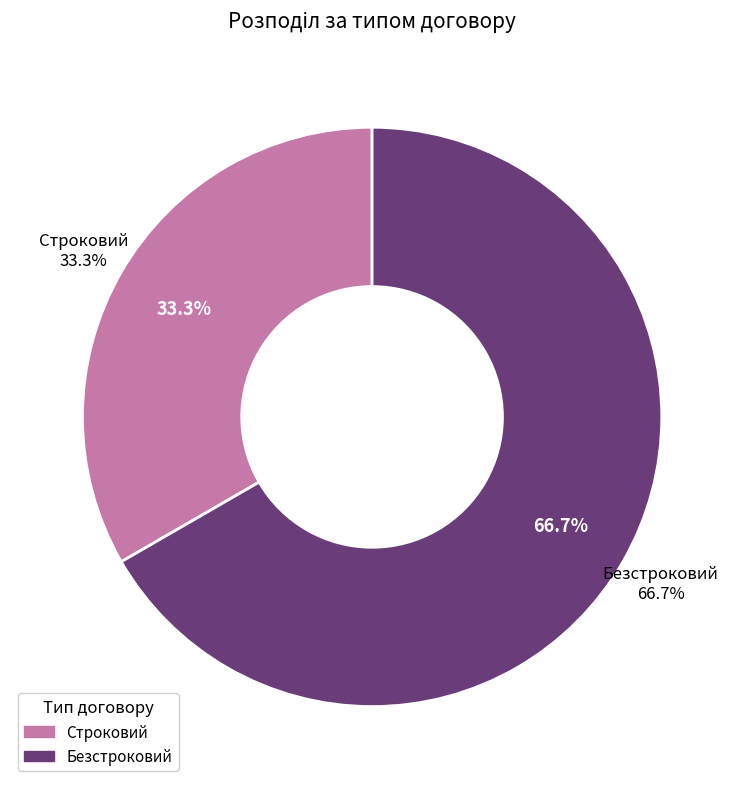

Combined, what portion of the pie is Строковий and Безстроковий?

100.0%